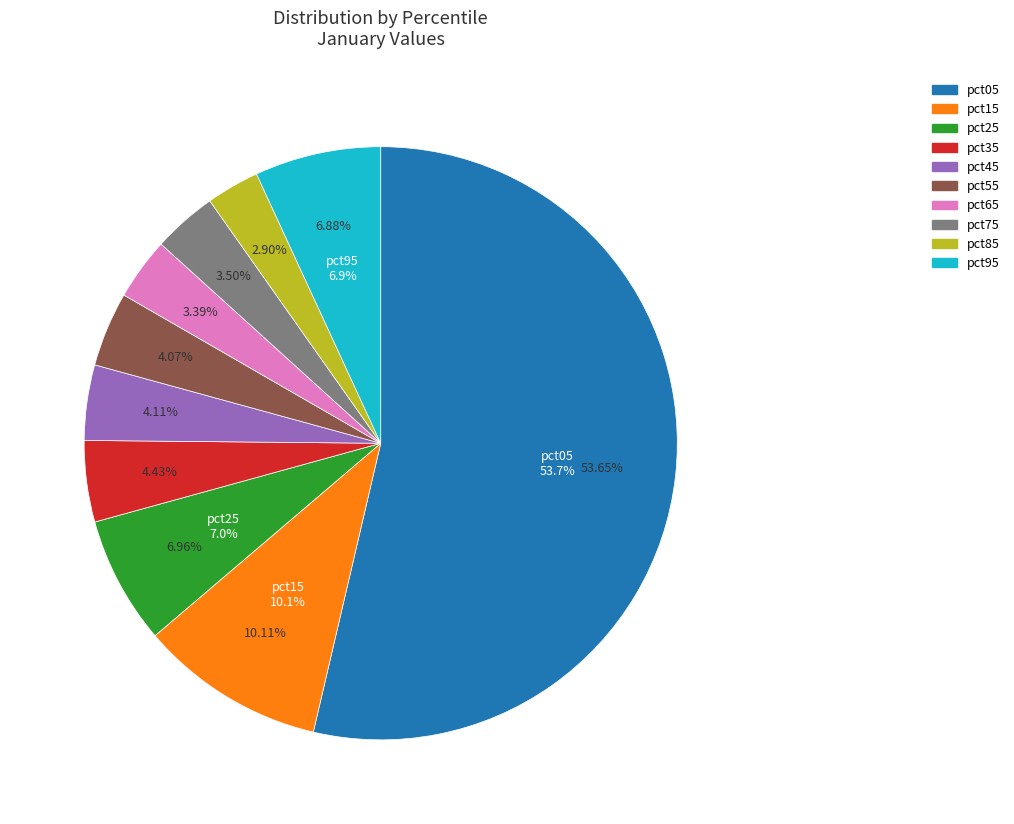

How many slices are in this pie chart?

10